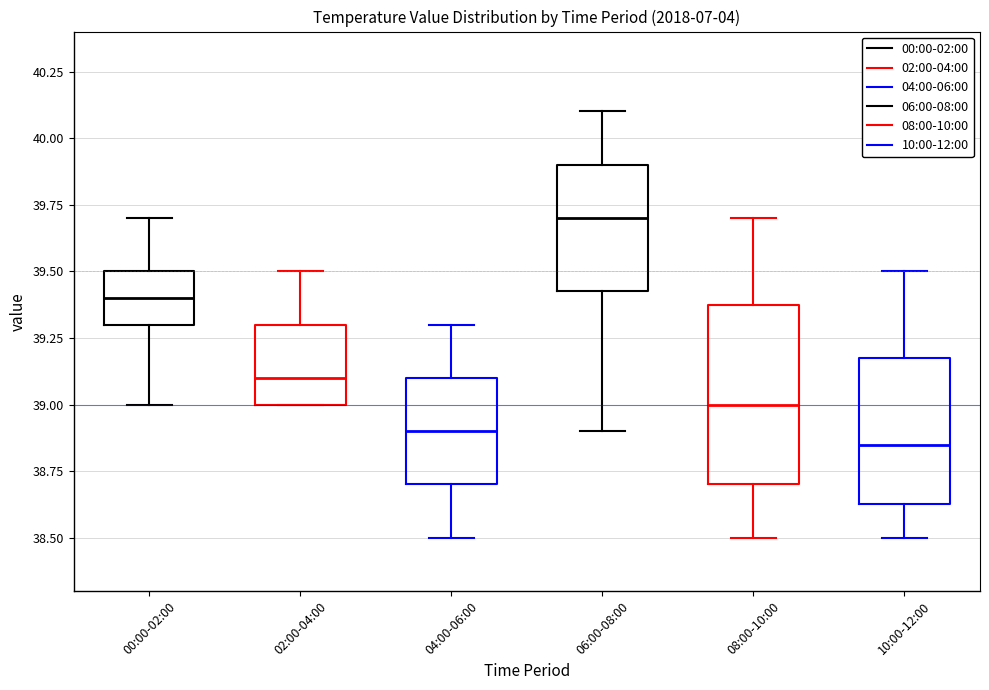

Comparing the boxes themselves (not the whiskers), which one is the tallest?

08:00-10:00